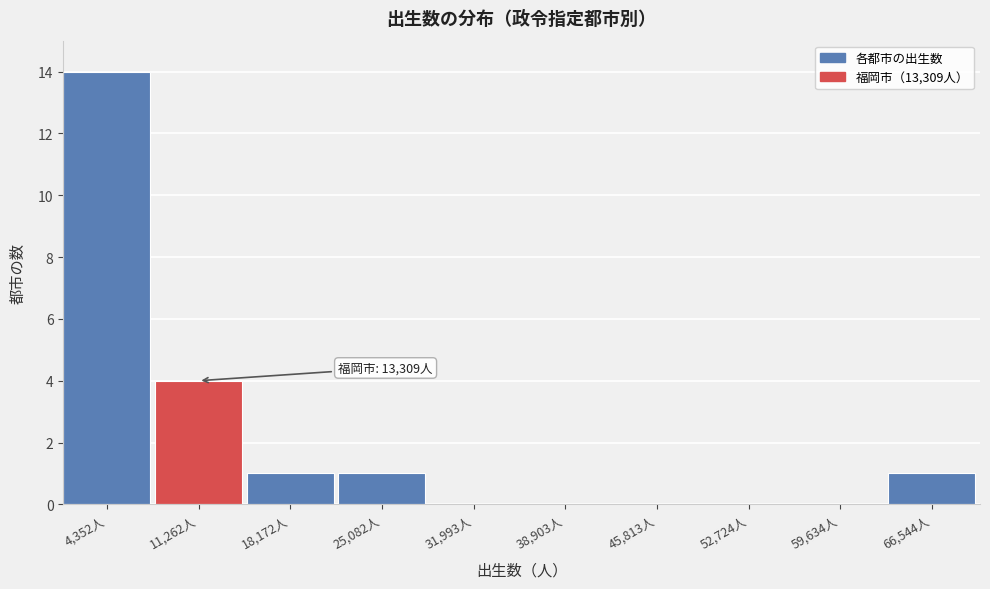

Reading left to right, what are all the values shown in this chart?

4,352人=14	11,262人=4	18,172人=1	25,082人=1	31,993人=0	38,903人=0	45,813人=0	52,724人=0	59,634人=0	66,544人=1